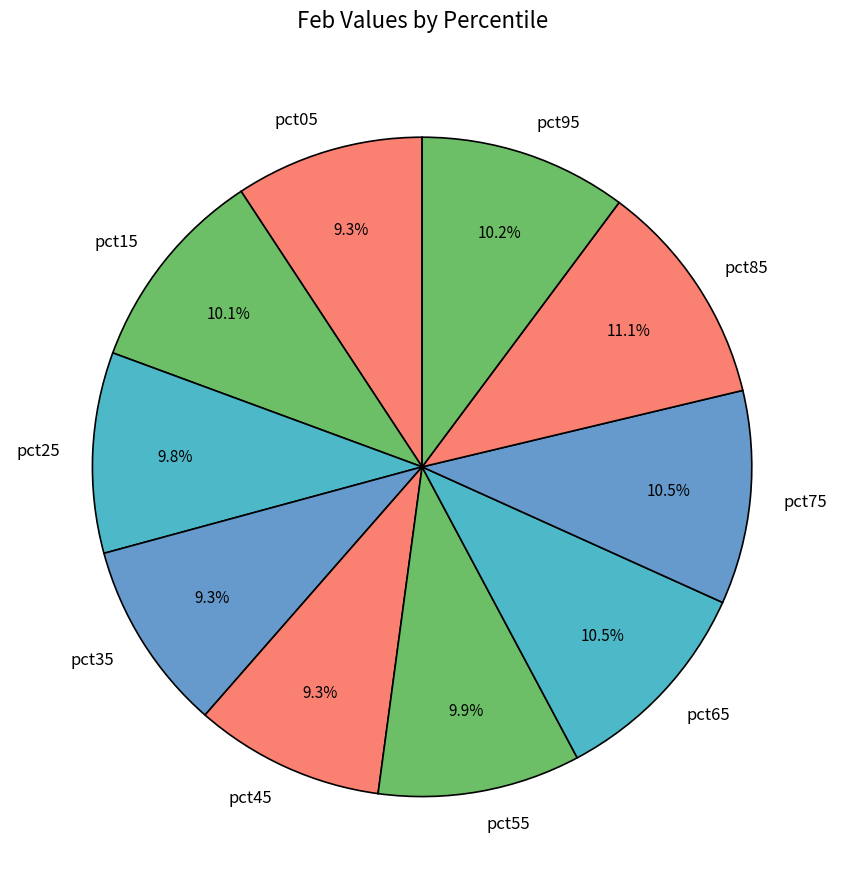

How many segments does this pie chart have?

10